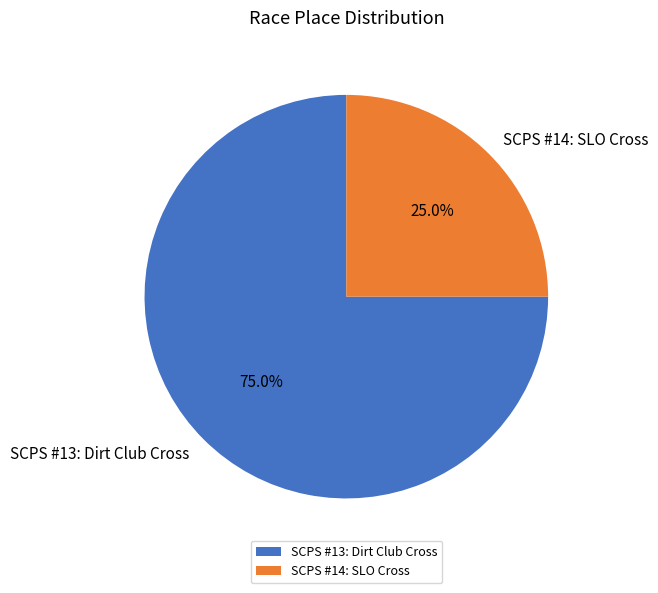

Is SCPS #13: Dirt Club Cross the majority of the pie?

Yes